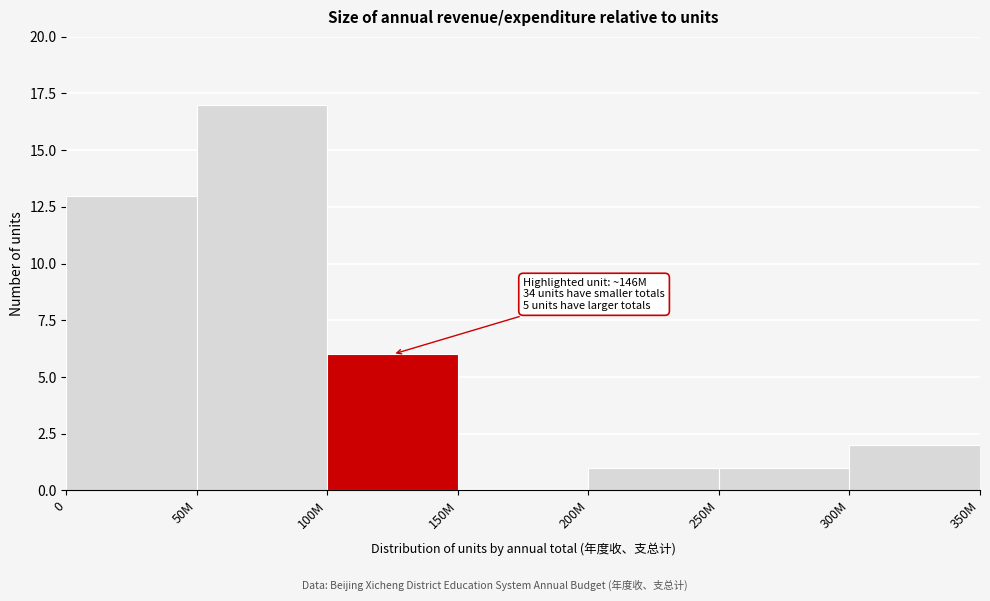

Reading left to right, list all the values displayed in this chart.

0=13	50M=17	100M=6	150M=0	200M=1	250M=1	300M=2